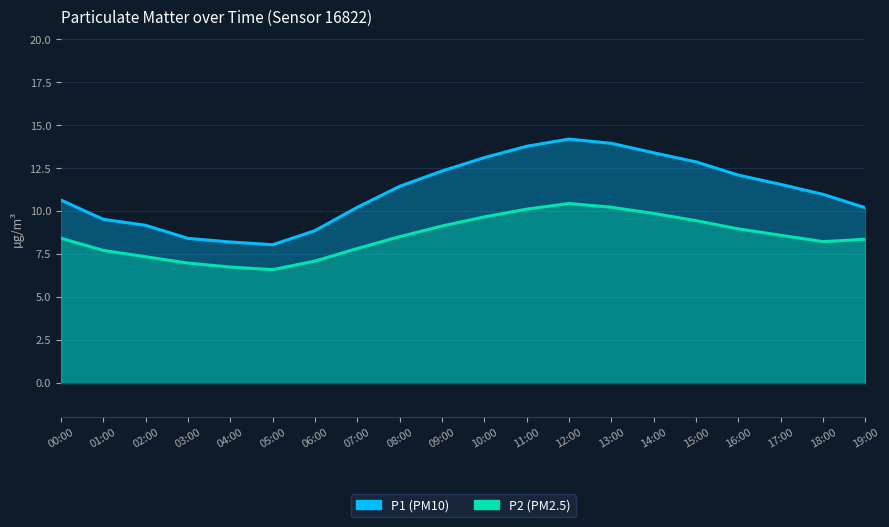

What is the label of the 7th point from the right?

13:00